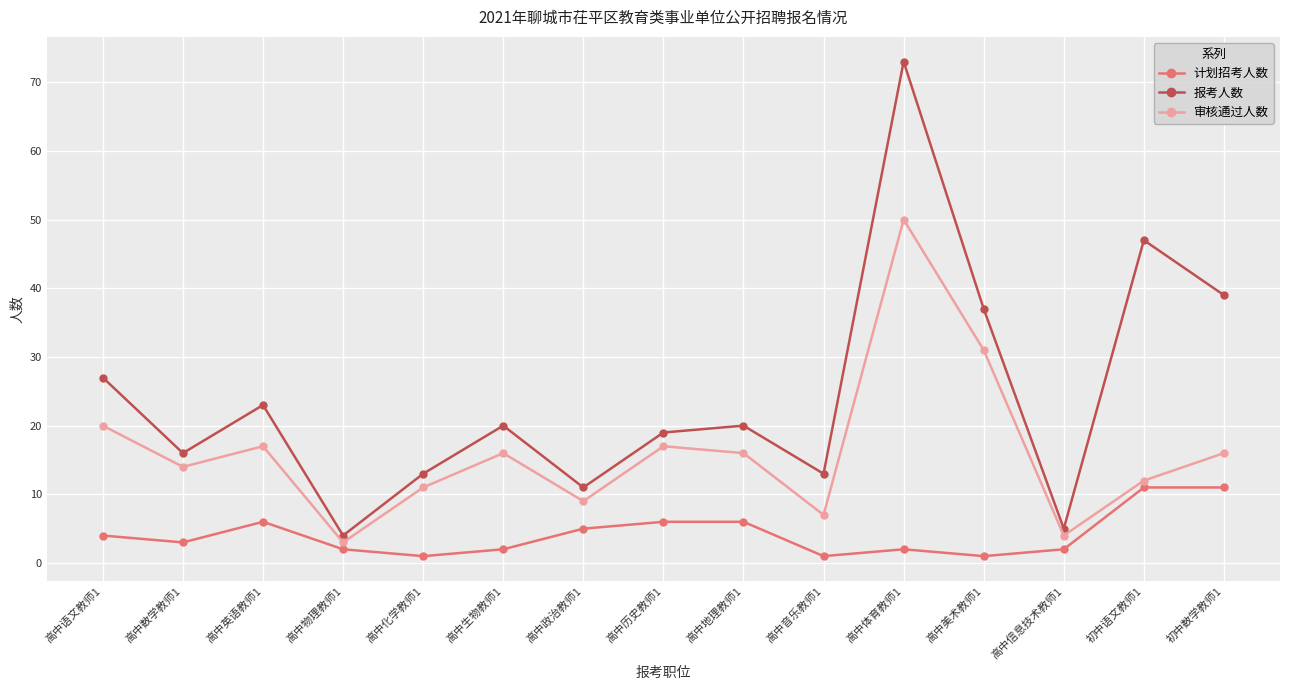

What is the average value of the 审核通过人数 series?

16